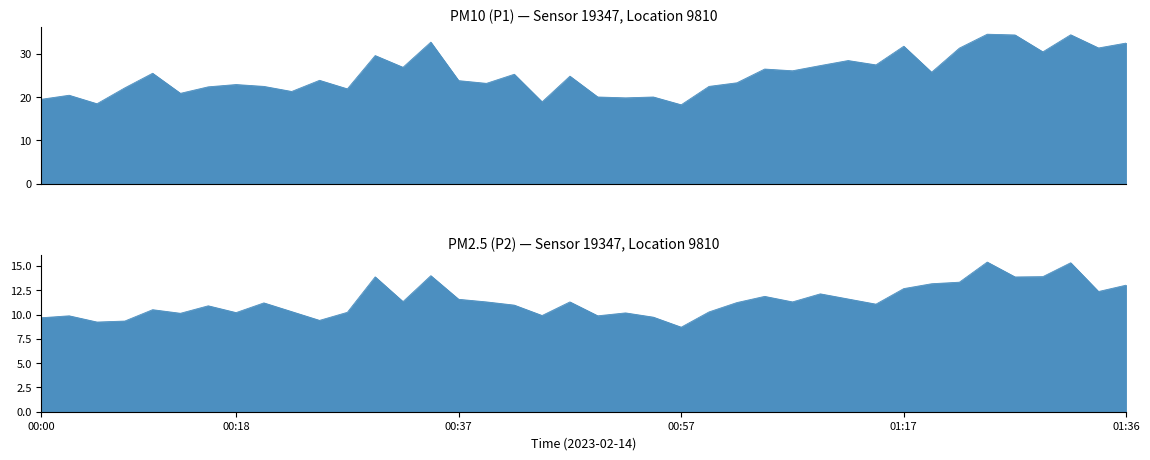

What is the label of the 4th point from the left?

00:08